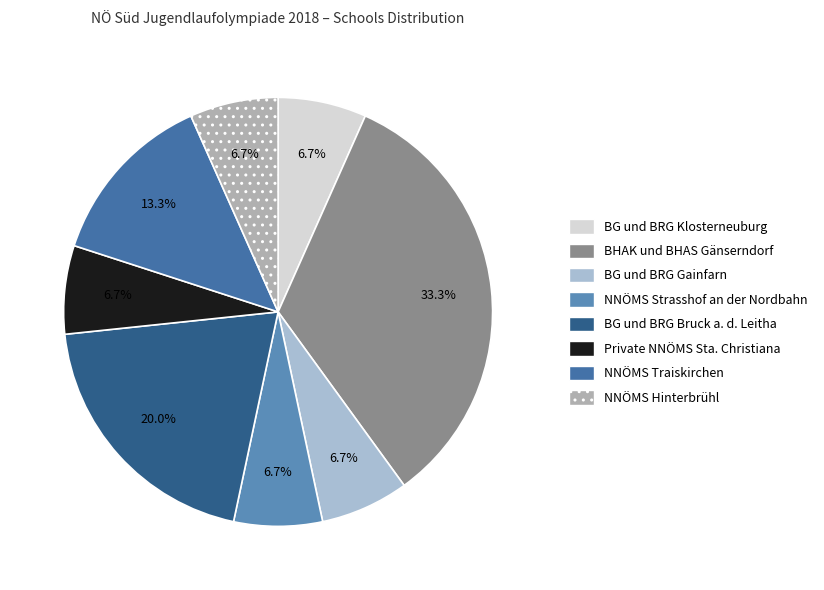

True or false: NNÖMS Strasshof an der Nordbahn accounts for 7% of the total.

True